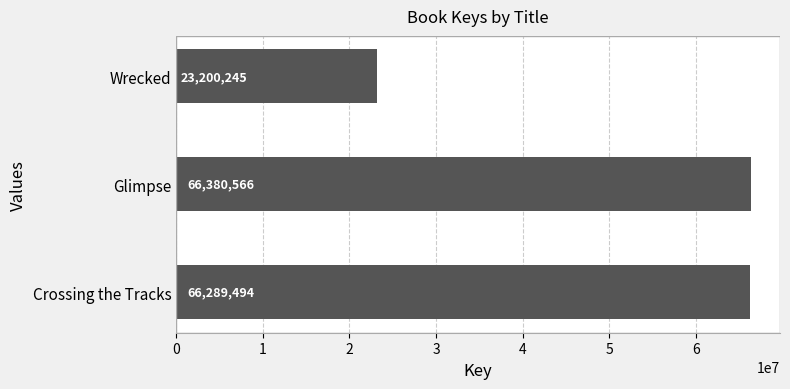

List the labels in order of value, largest first.

Glimpse, Crossing the Tracks, Wrecked